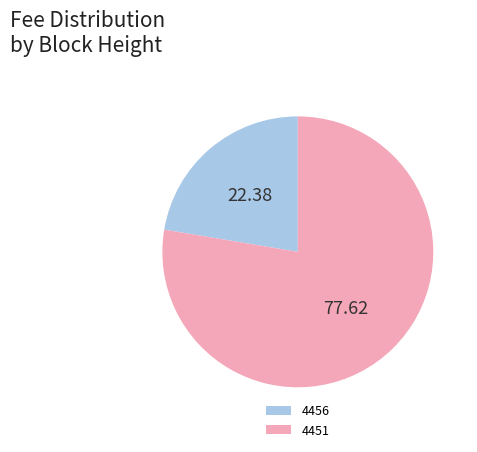

True or false: 4456 accounts for 22% of the total.

True